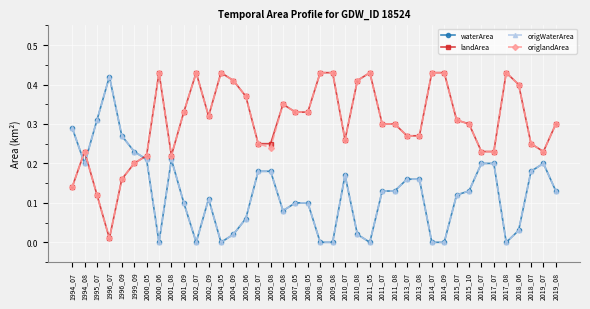

Which series ends up on top after the final intersection of landArea and origWaterArea?

landArea